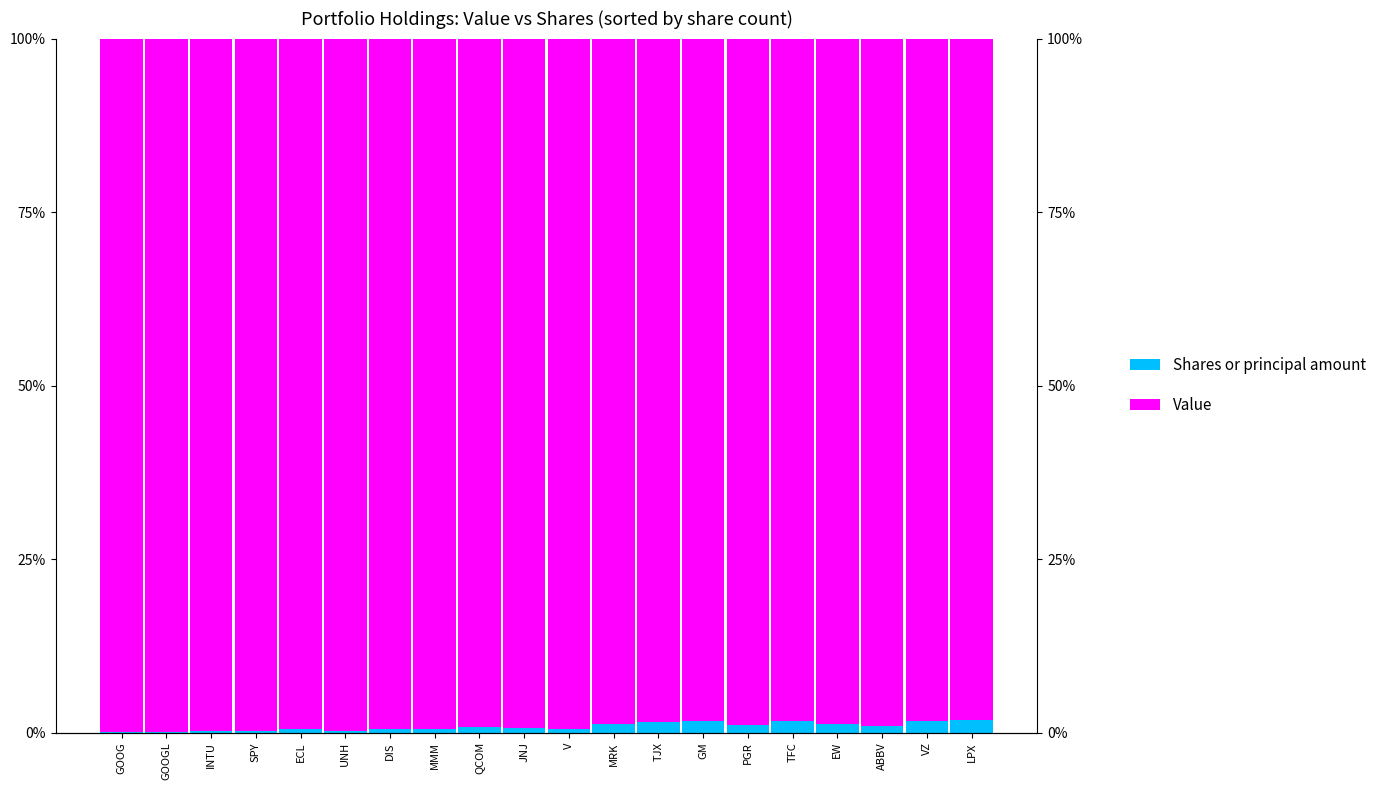

Rank the series at LPX from highest to lowest value.

Value, Shares or principal amount